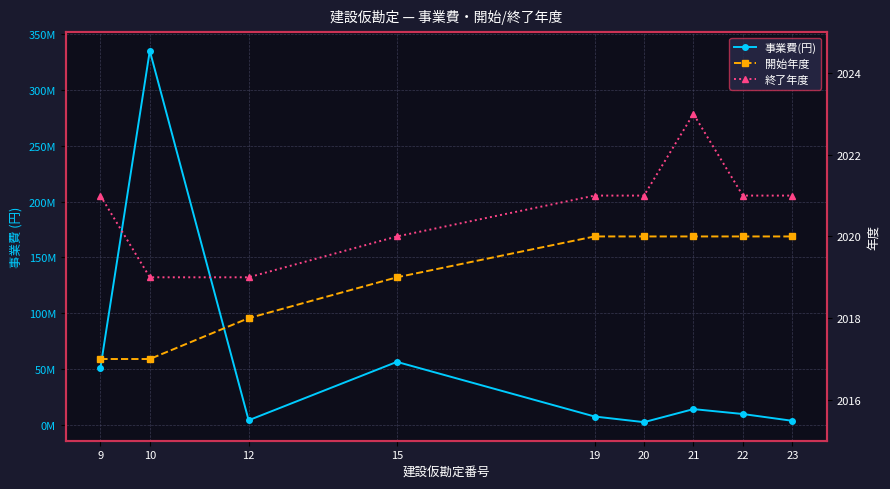

What are all the series names shown in the legend?

事業費(円), 開始年度, 終了年度